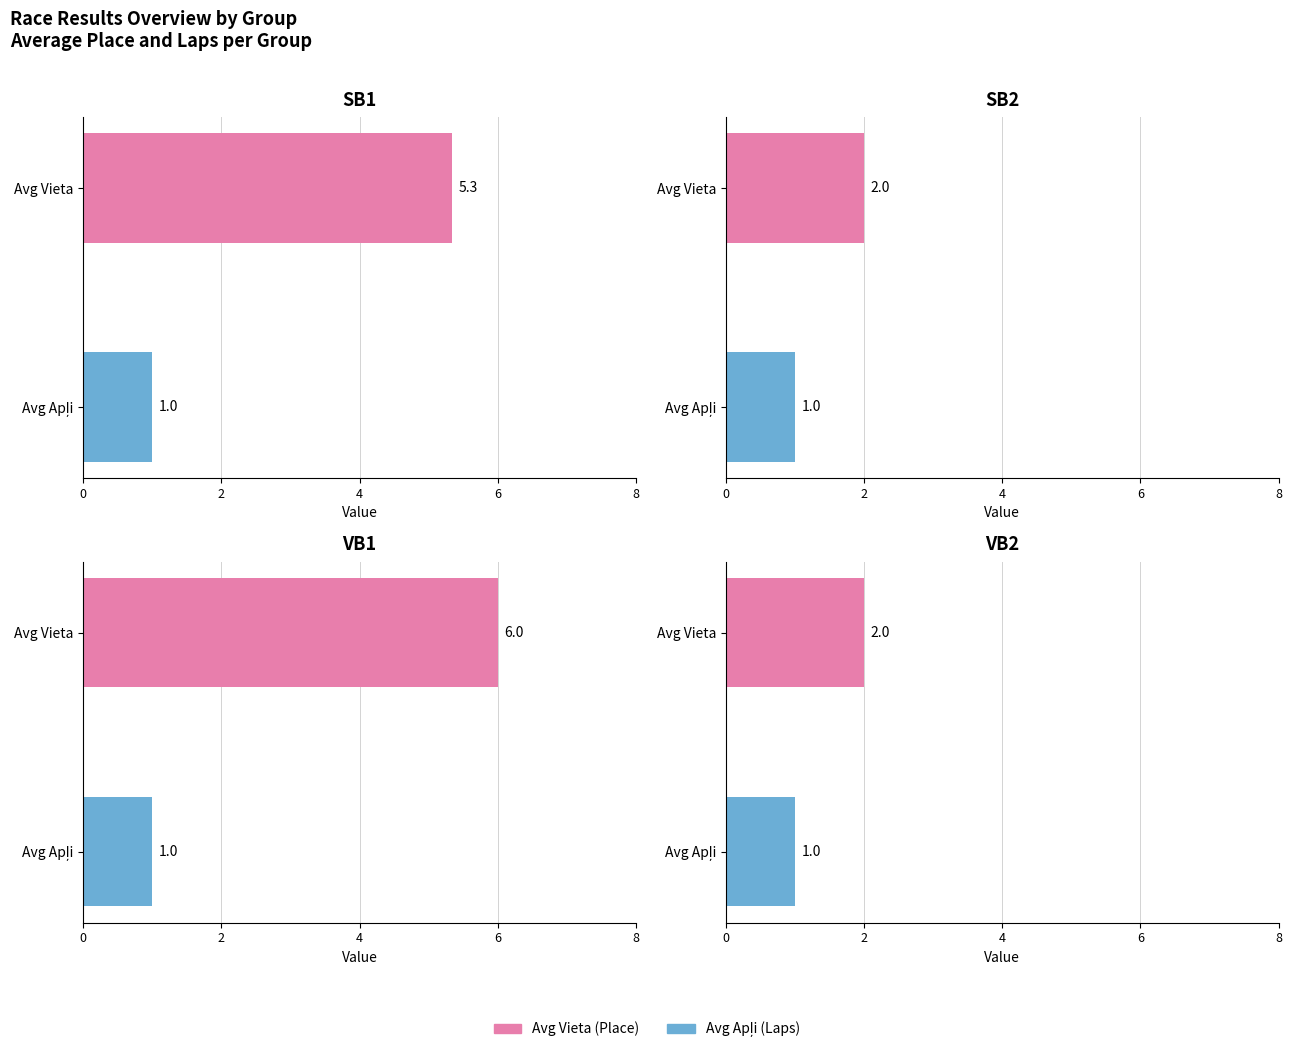

The value of Avg Apli at 2 is 1.7. True or false?

False